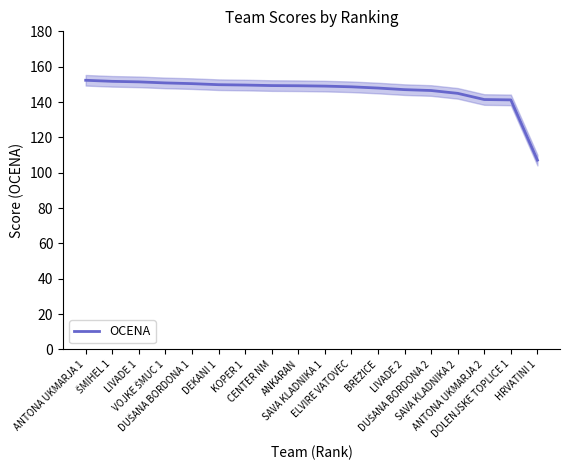

Reading left to right, what are all the values shown in this chart?

ANTONA UKMARJA 1=152.3	ŠMIHEL 1=151.7	LIVADE 1=151.4	VOJKE ŠMUC 1=150.8	DUŠANA BORDONA 1=150.4	DEKANI 1=149.8	KOPER 1=149.6	CENTER NM=149.3	ANKARAN=149.2	SAVA KLADNIKA 1=149.0	ELVIRE VATOVEC=148.6	BREŽICE=147.9	LIVADE 2=147.0	DUŠANA BORDONA 2=146.5	SAVA KLADNIKA 2=144.9	ANTONA UKMARJA 2=141.4	DOLENJSKE TOPLICE 1=141.2	HRVATINI 1=107.1